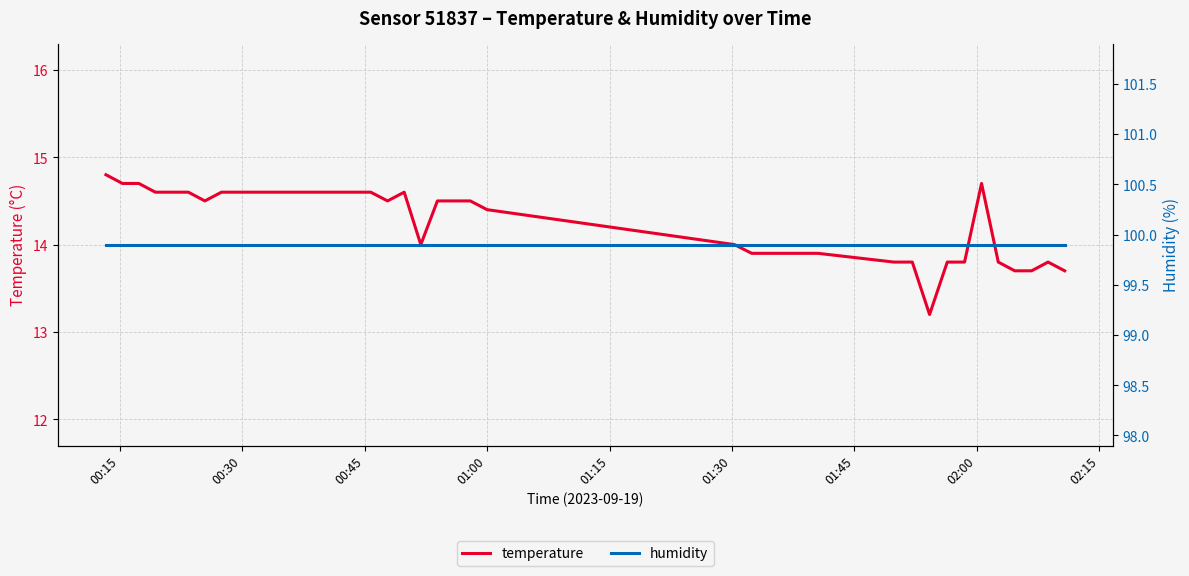

Count the number of data series in this chart.

2